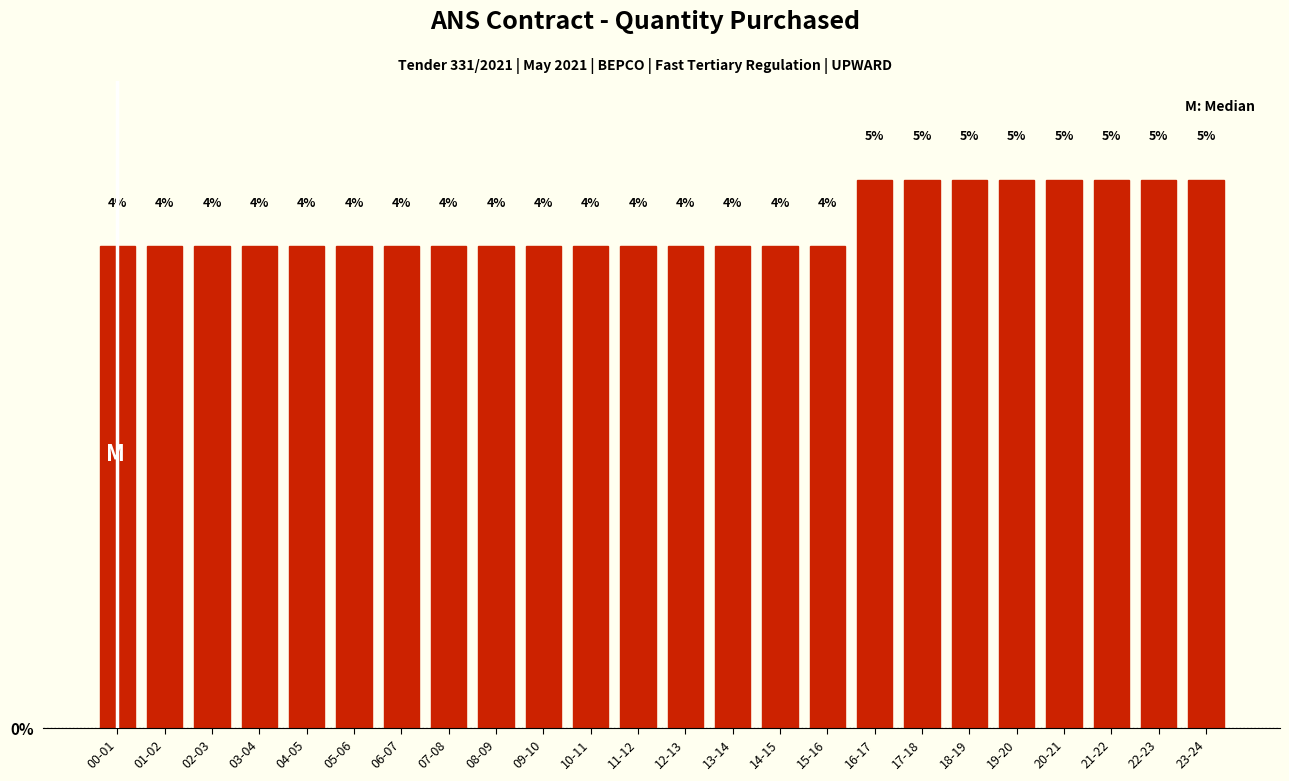

The chart shows a value of 3.1 at 18-19. True or false?

False